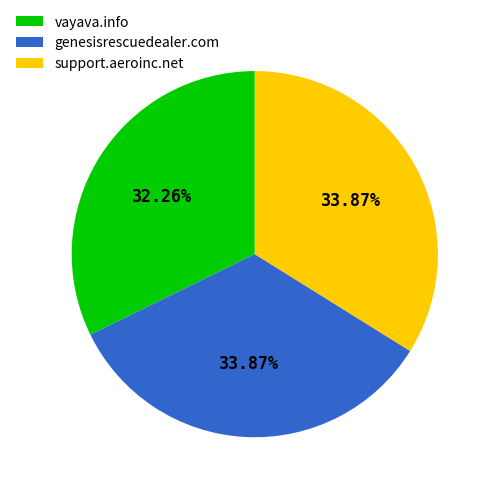

Which has a higher value, vayava.info or support.aeroinc.net?

support.aeroinc.net